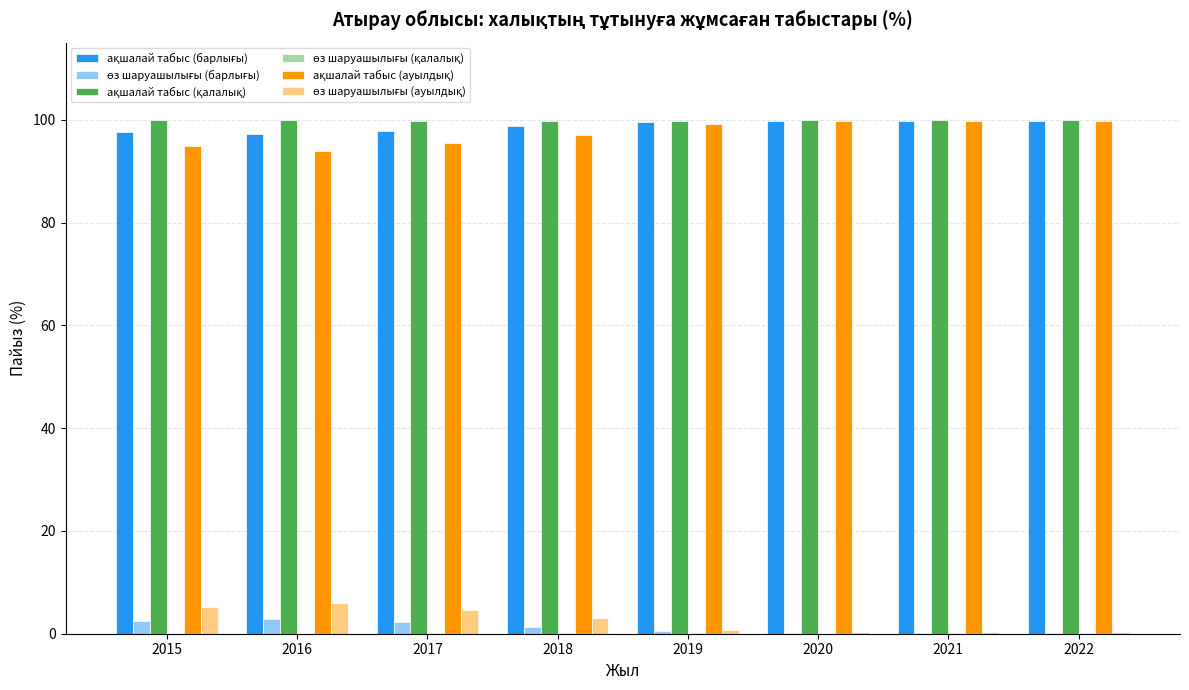

What is the total value across all series at 2015?

300.0